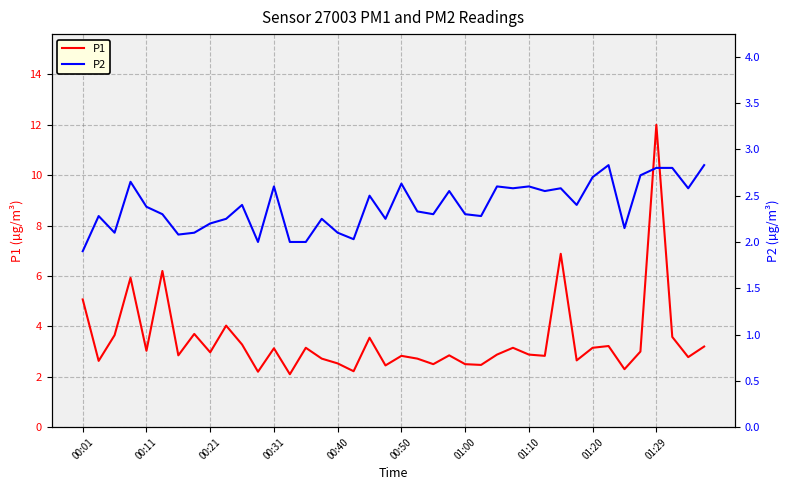

Is it true that P1 equals 7.8 at 00:01?

False